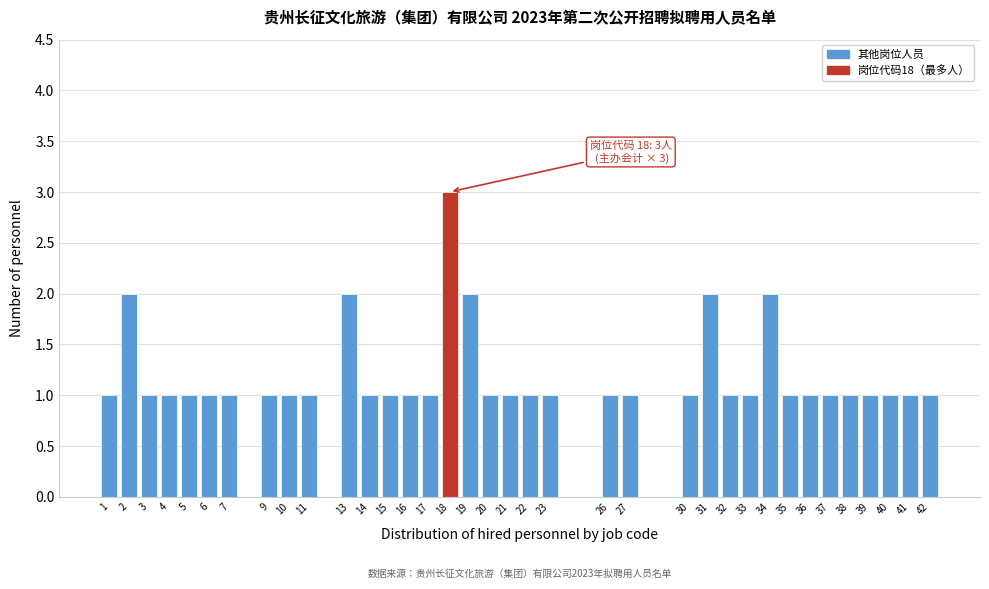

Approximately how many times larger is the value at 11 compared to 32?

1.0